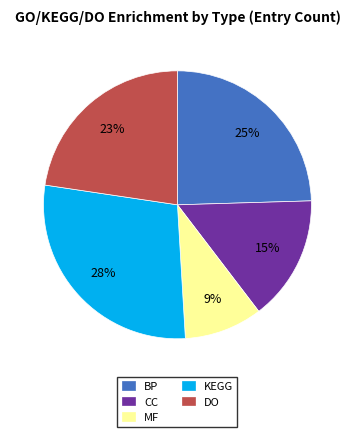

To the nearest percent, what portion does DO represent?

23%